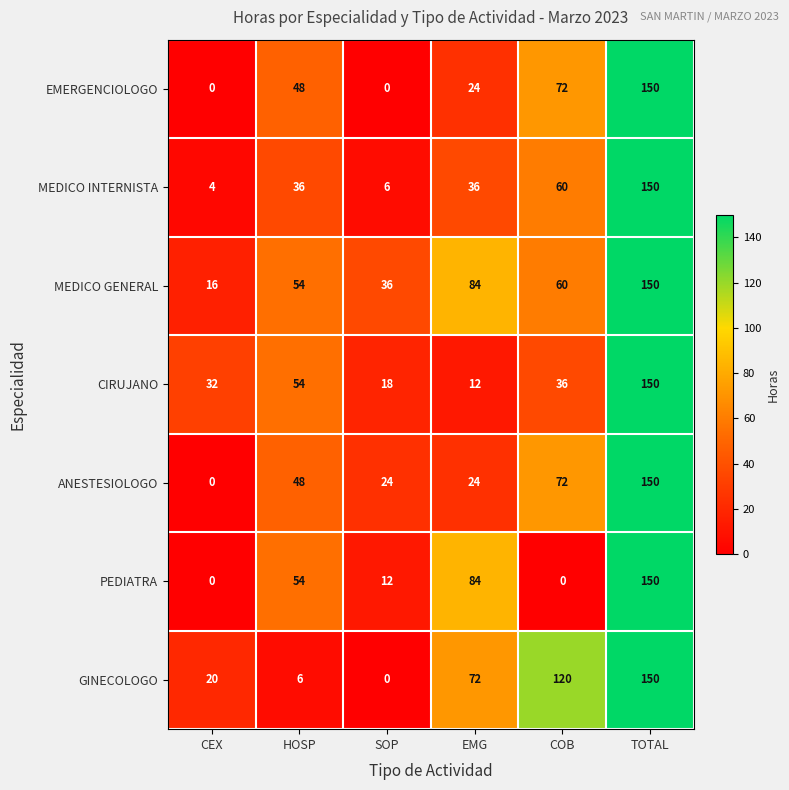

What is the total value across all series at TOTAL?

1050